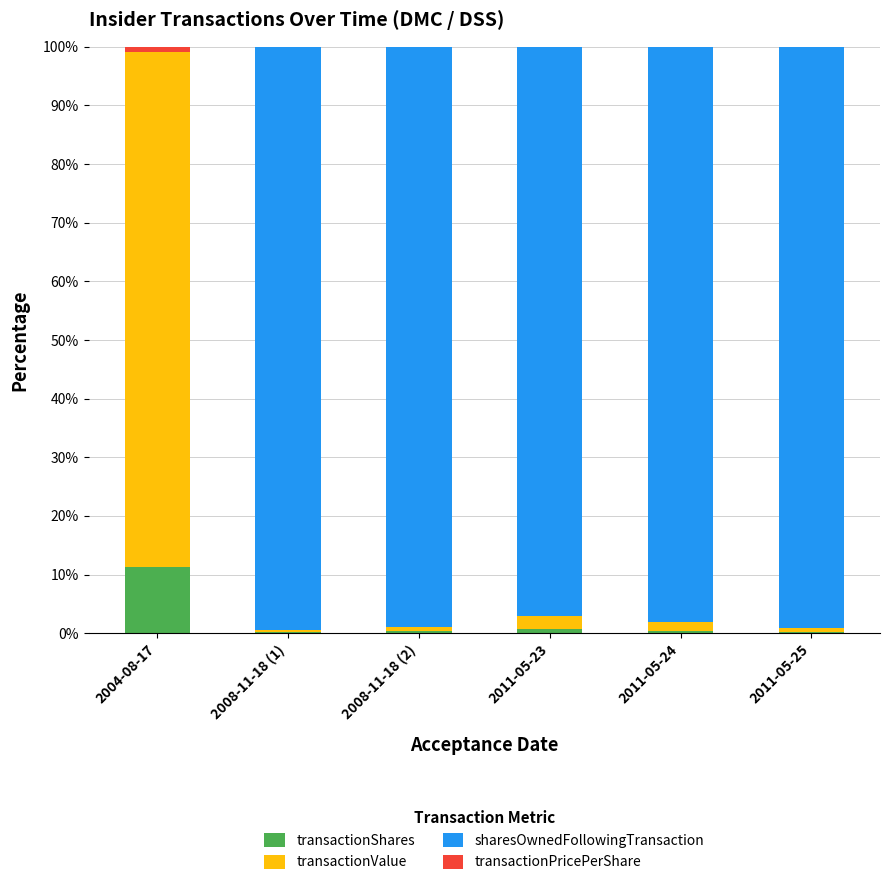

What is the highest value of the transactionShares series?

11.3